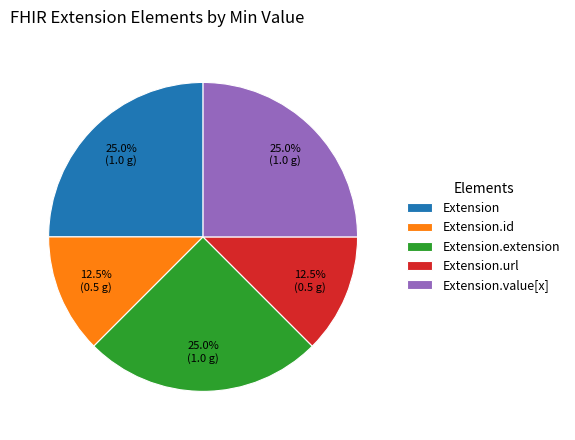

To the nearest percent, what is the average slice percentage?

20%